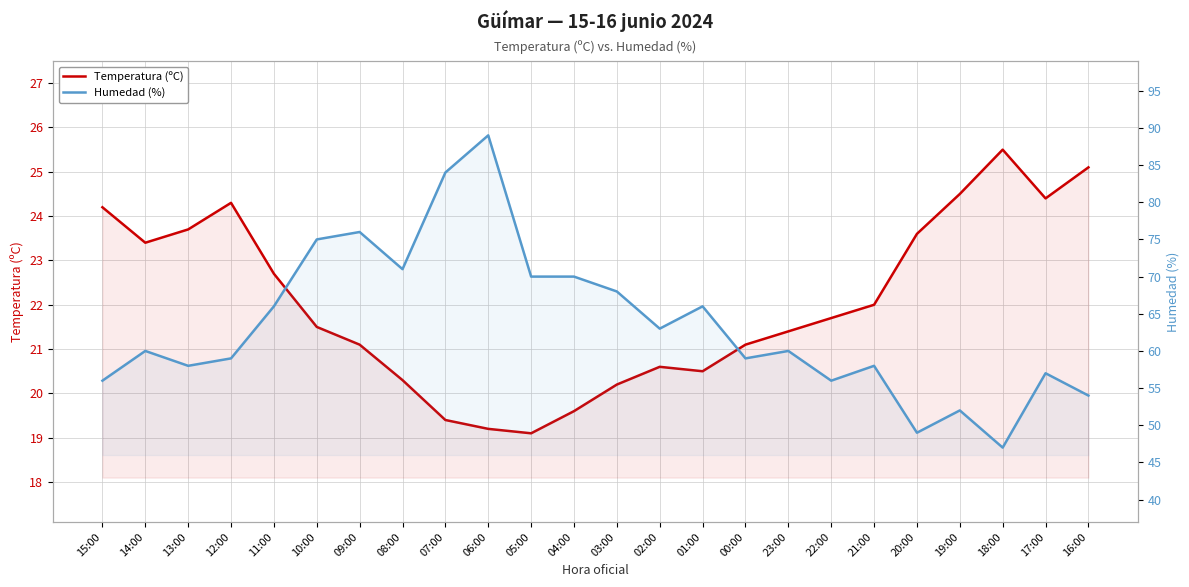

At which label is Temperatura (ºC) closest to 22?

21:00